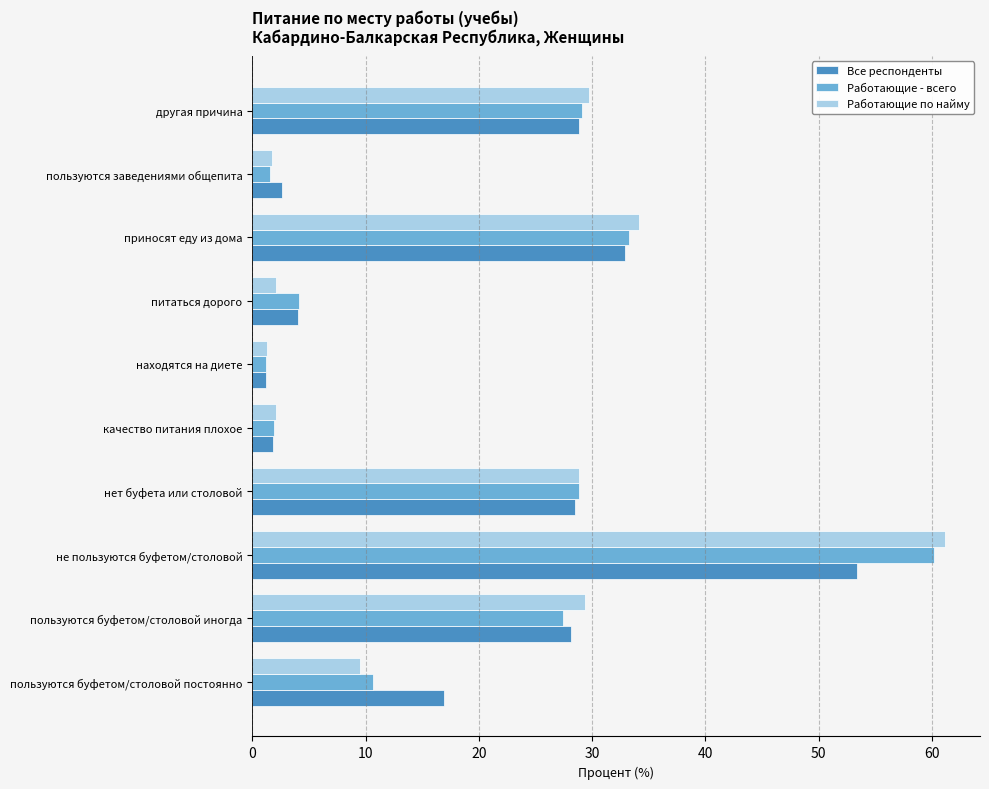

How many data points in Работающие по найму are less than 28?

5